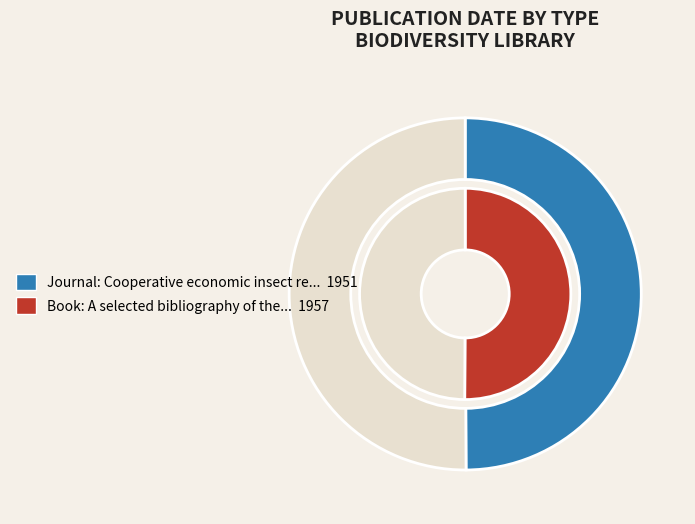

Does A selected bibliography of the Coccoidea account for over 50% of the chart?

Yes